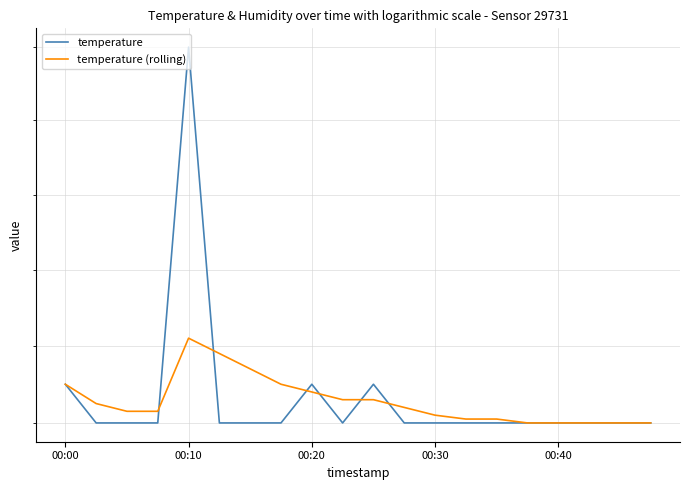

True or false: temperature has more than 0 interior local peaks.

True